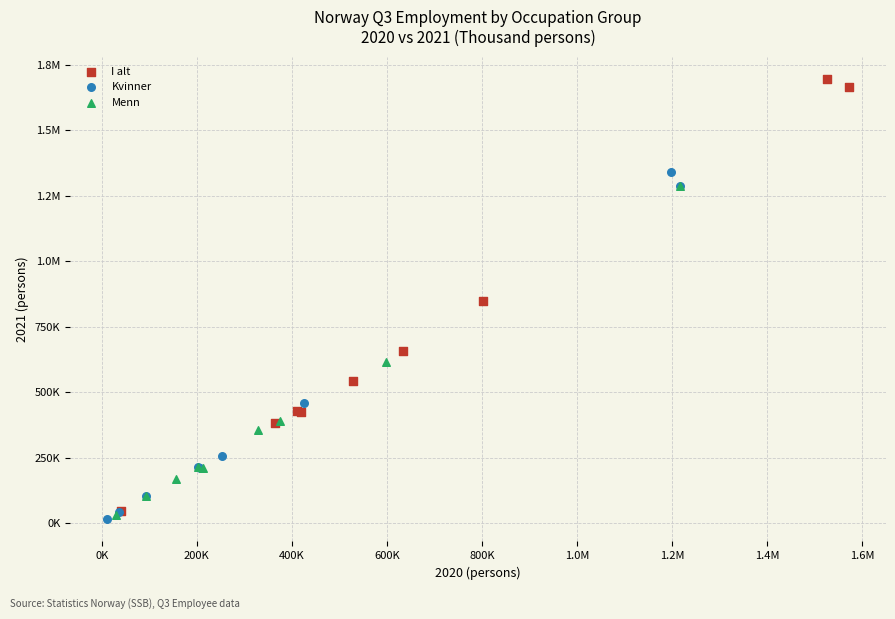

What are all the series names shown in the legend?

I alt, Kvinner, Menn